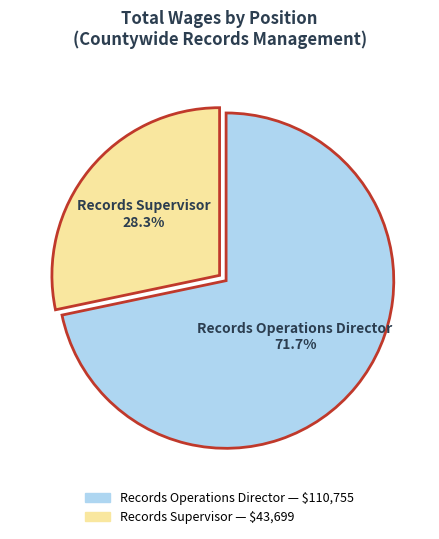

To the nearest percent, what portion does Records Supervisor represent?

28%